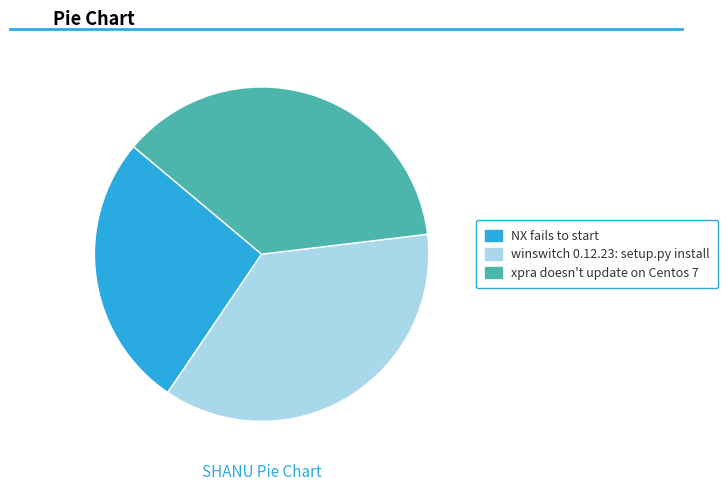

Combined, do winswitch 0.12.23: setup.py install and NX fails to start account for over 50%?

Yes